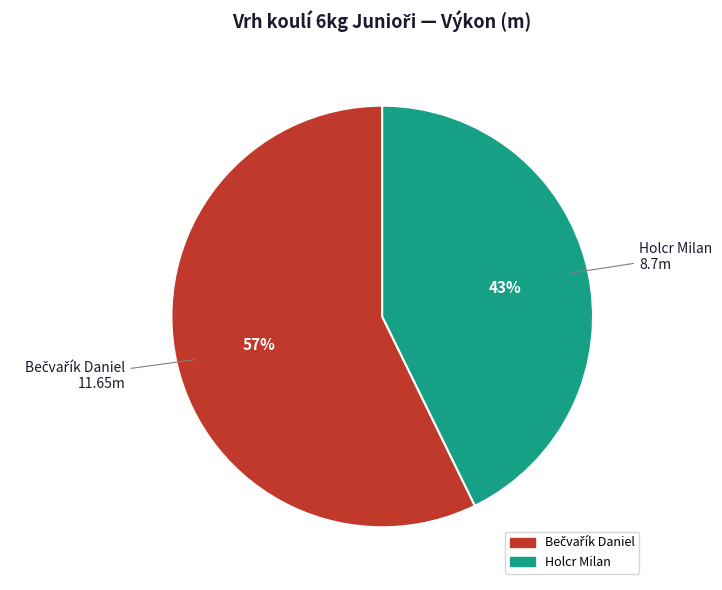

Which slice is the smallest?

Holcr Milan